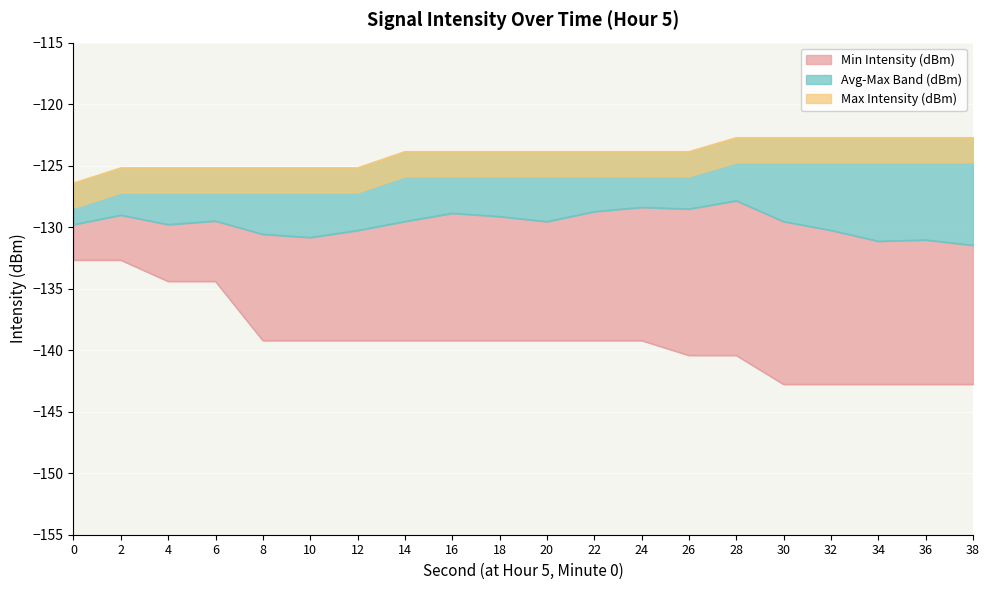

How many times do Max Intensity (dBm) and Avg Intensity (dBm) cross each other?

1